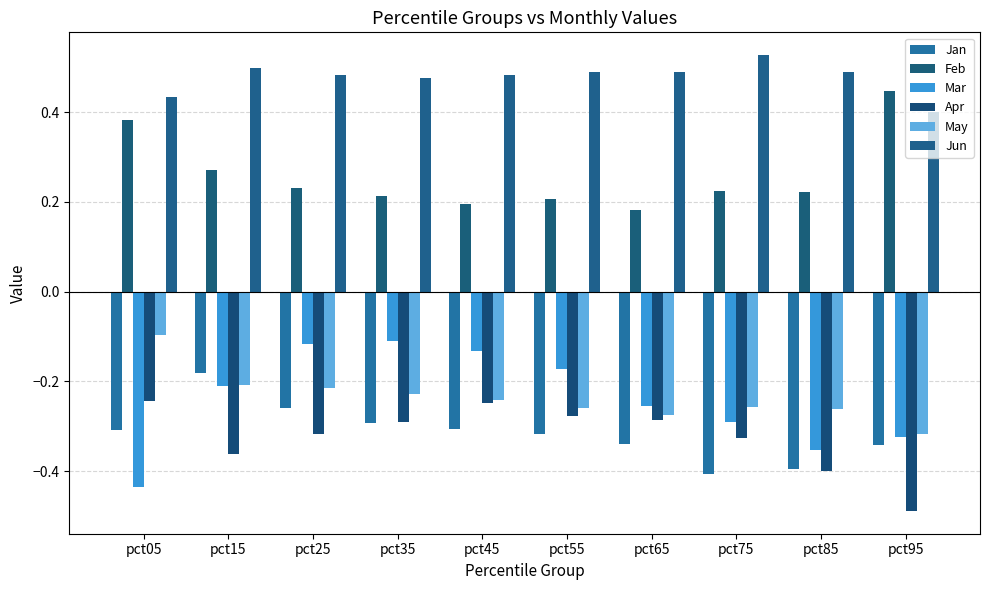

Is it true that May equals -0.1 at pct05?

True